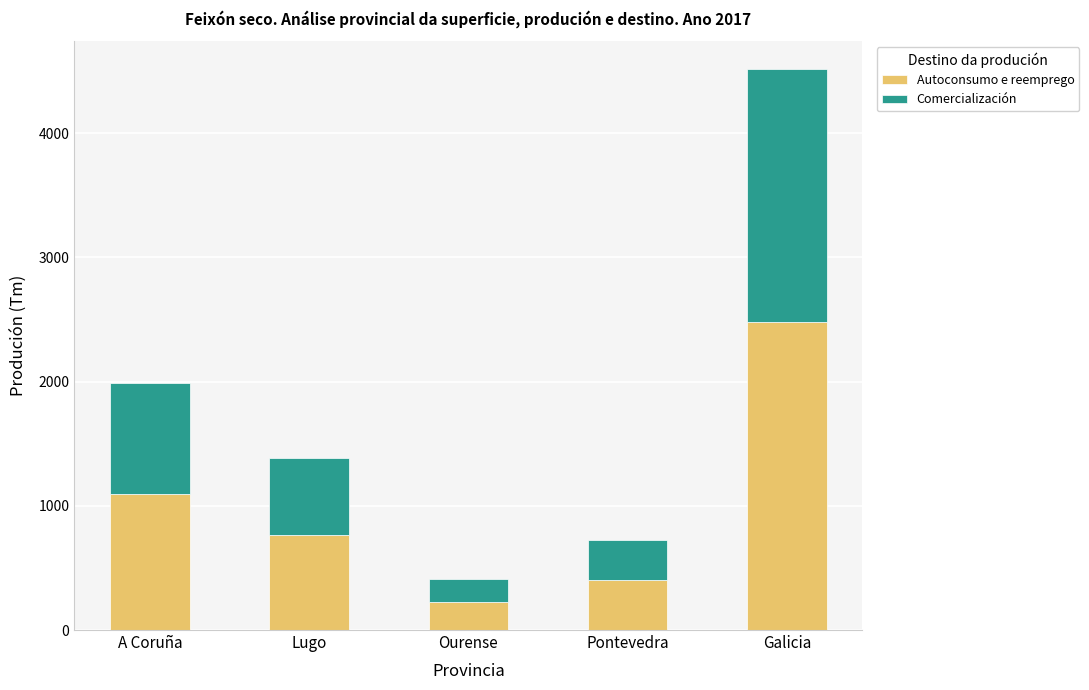

Reading right to left, what are the values for Autoconsumo e reemprego?

Galicia=2482.7	Pontevedra=399.3	Ourense=227.2	Lugo=762.3	A Coruña=1094.0